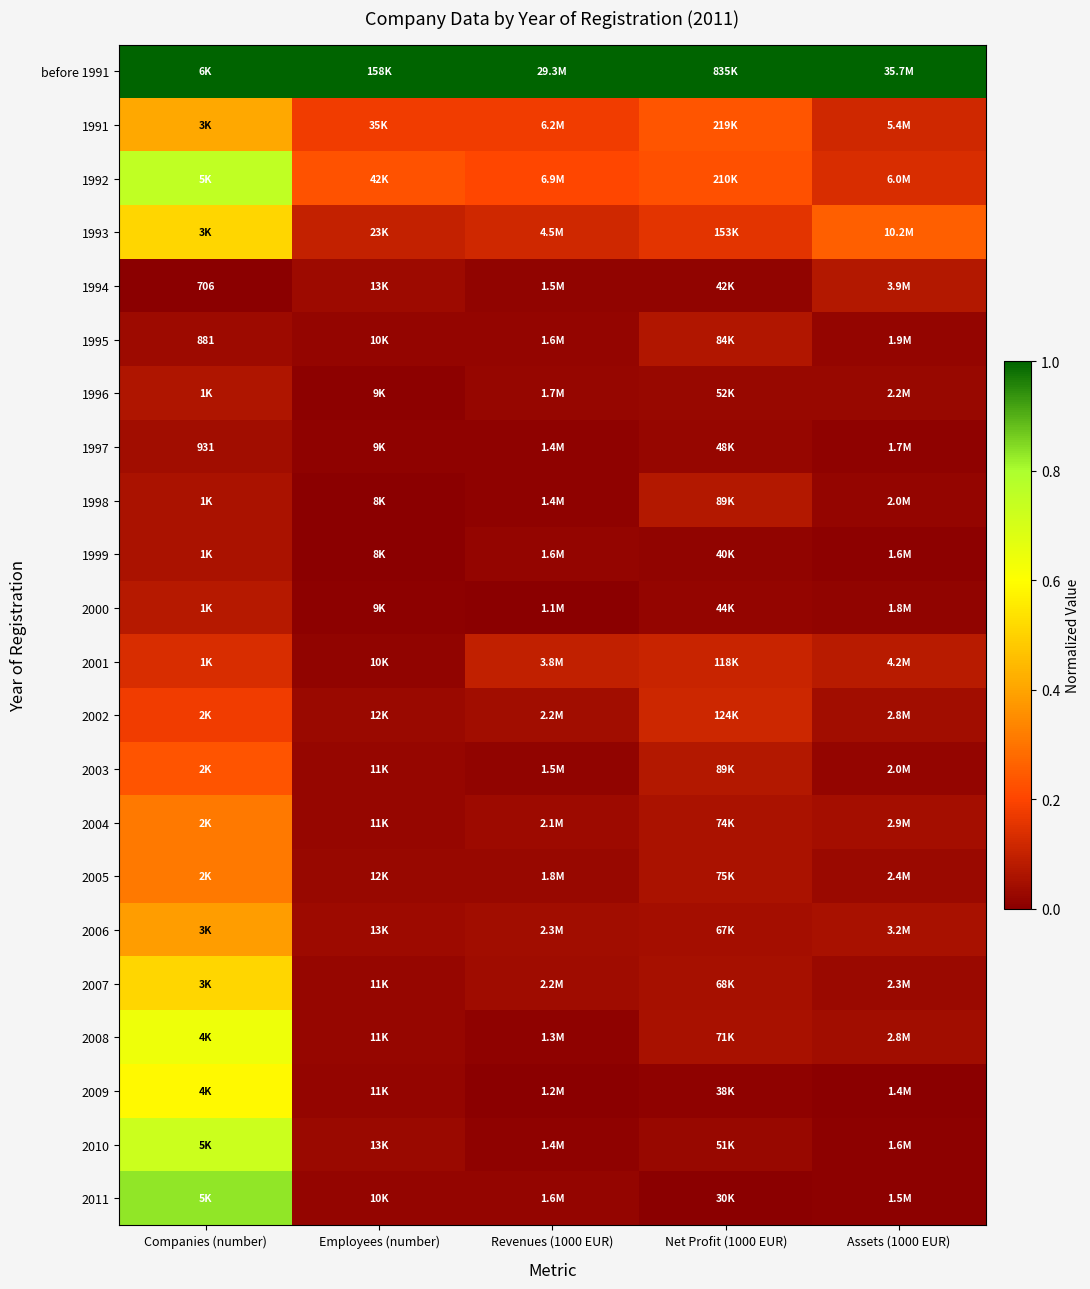

The value of 1996 at Net Profit (1000 EUR) is 0.0. True or false?

False